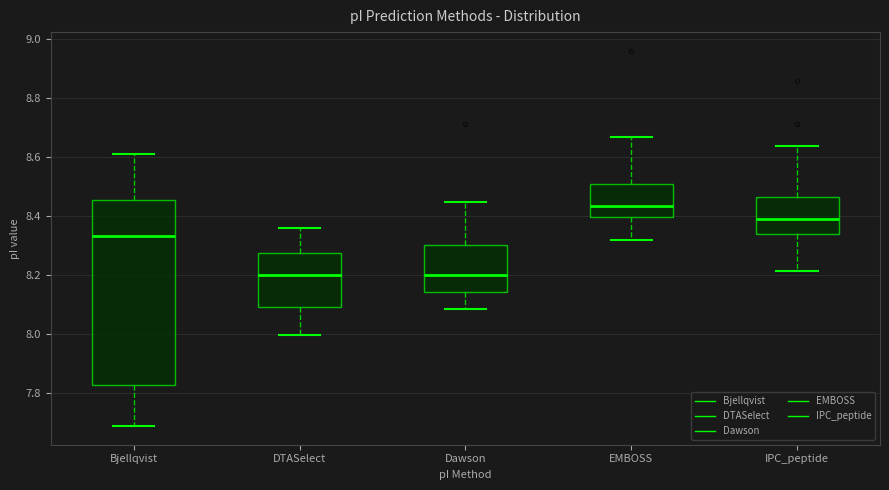

Where does the median line of the box for IPC_peptide sit on the y-axis? The values are not printed on the chart, so give them approximately, as read against the axis.

8.40